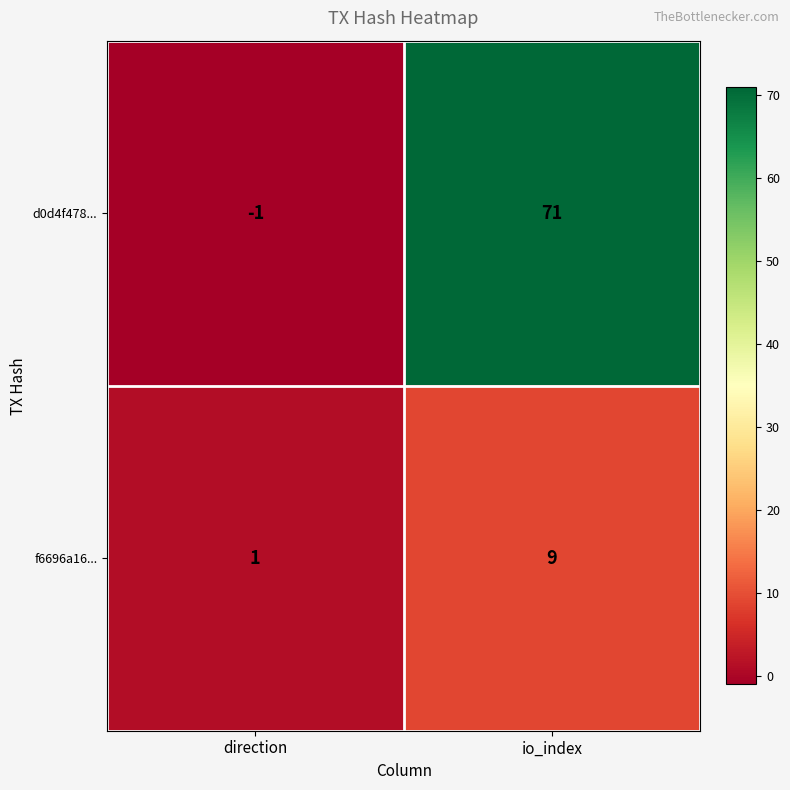

Which series changed the most between direction and io_index?

d0d4f478...